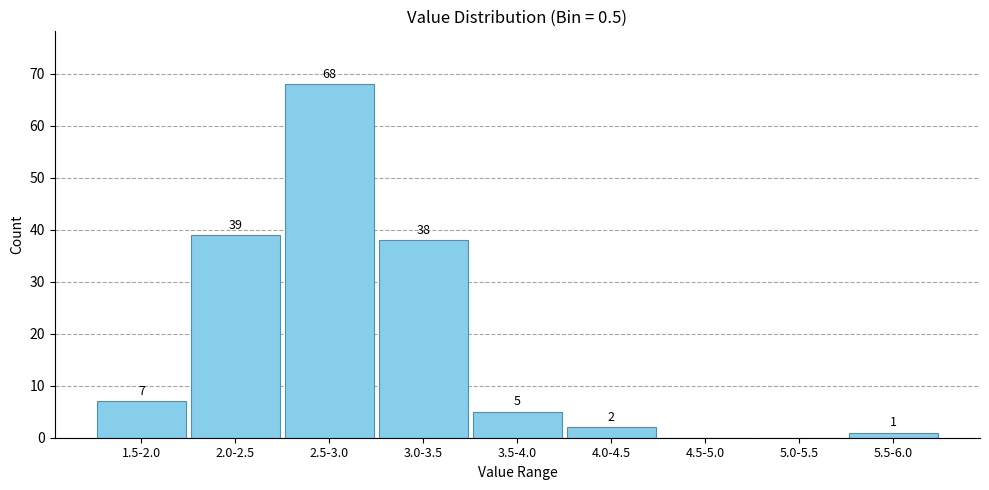

Reading left to right, transcribe all the data shown in this chart.

1.5-2.0=7	2.0-2.5=39	2.5-3.0=68	3.0-3.5=38	3.5-4.0=5	4.0-4.5=2	4.5-5.0=0	5.0-5.5=0	5.5-6.0=1